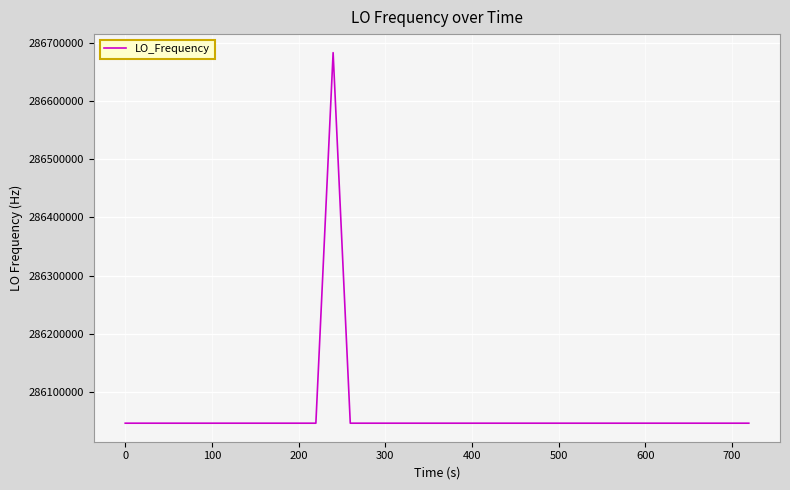

What is the maximum value shown in the chart?

286682703.8